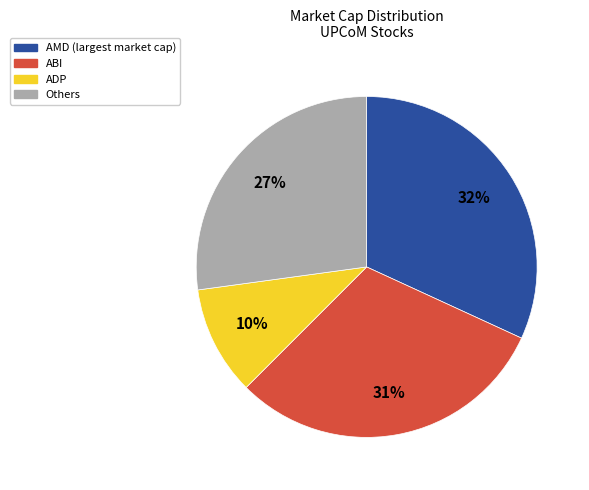

To the nearest percent, what is the difference between the largest and smallest slice percentages?

22%